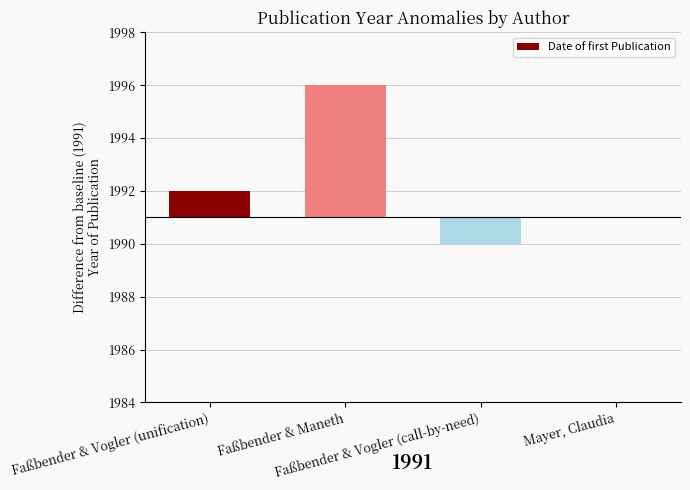

What is the label of the 4th bar from the left?

Mayer, Claudia